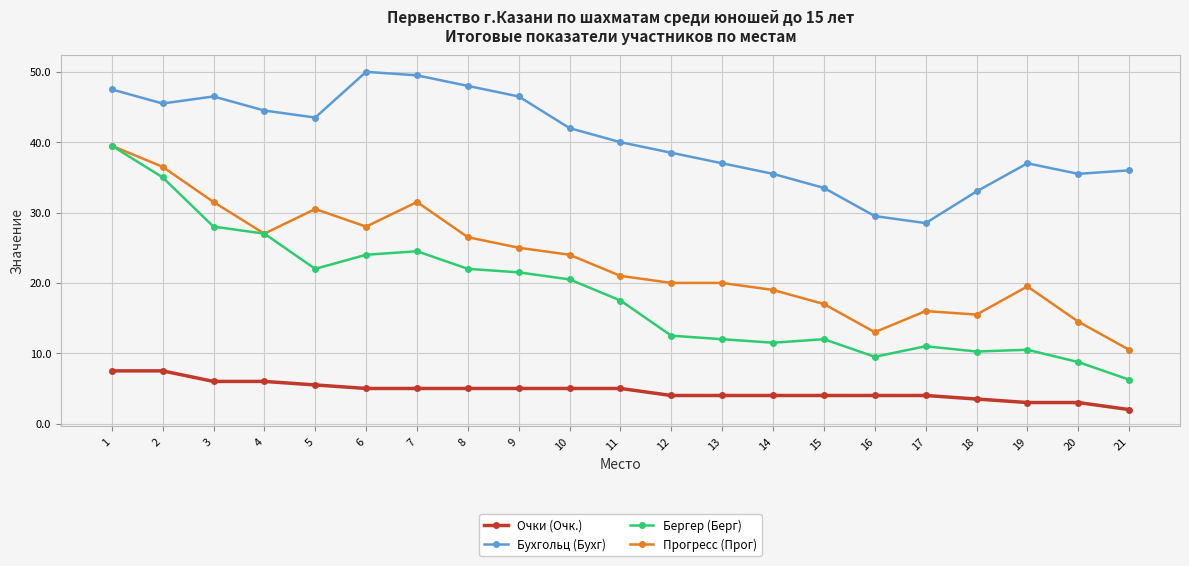

How many categories are shown in the chart?

21